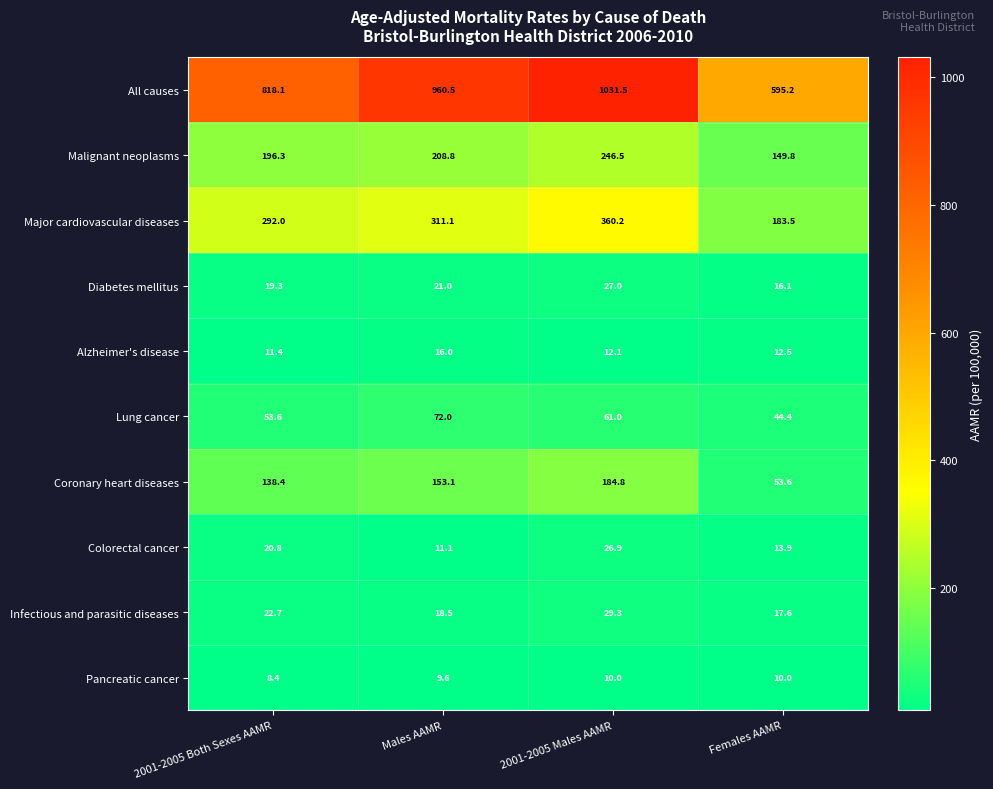

What is the difference between the maximum and second lowest values in the Pancreatic cancer series?

0.4